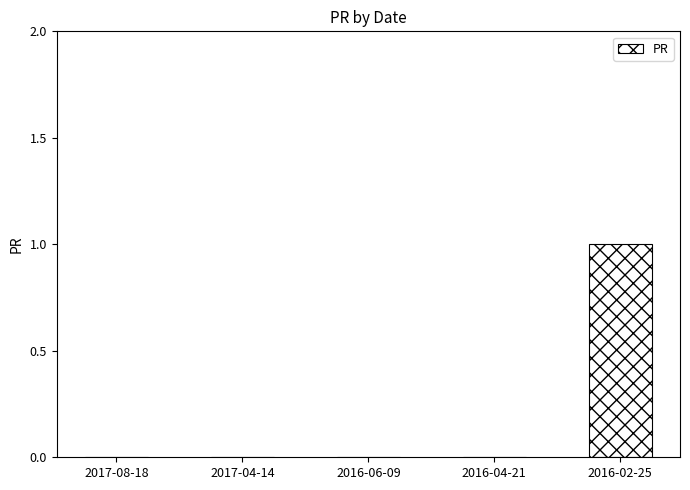

Reading left to right, list all the values displayed in this chart.

2017-08-18=0	2017-04-14=0	2016-06-09=0	2016-04-21=0	2016-02-25=1